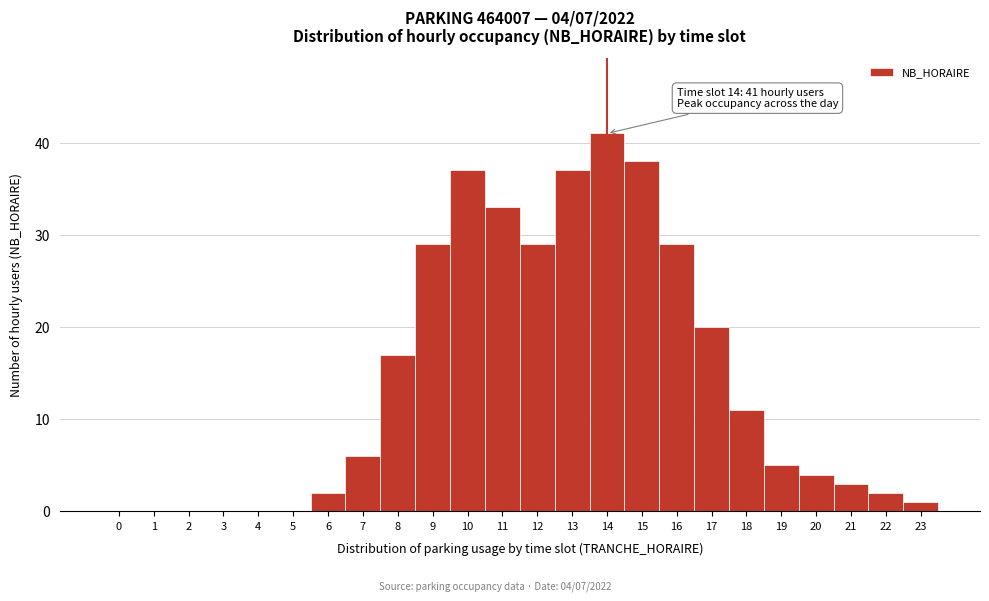

Over which range of the x-axis is the bar tallest?

13.5 to 14.5